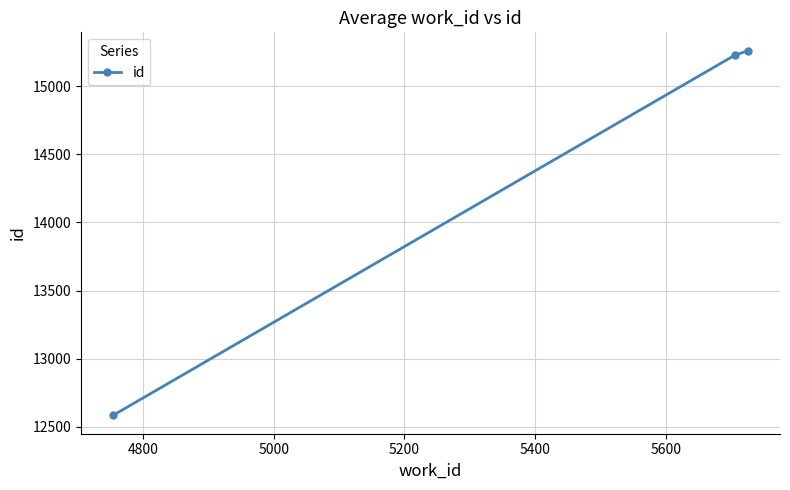

What is the value of the 2nd point from the left?

15225